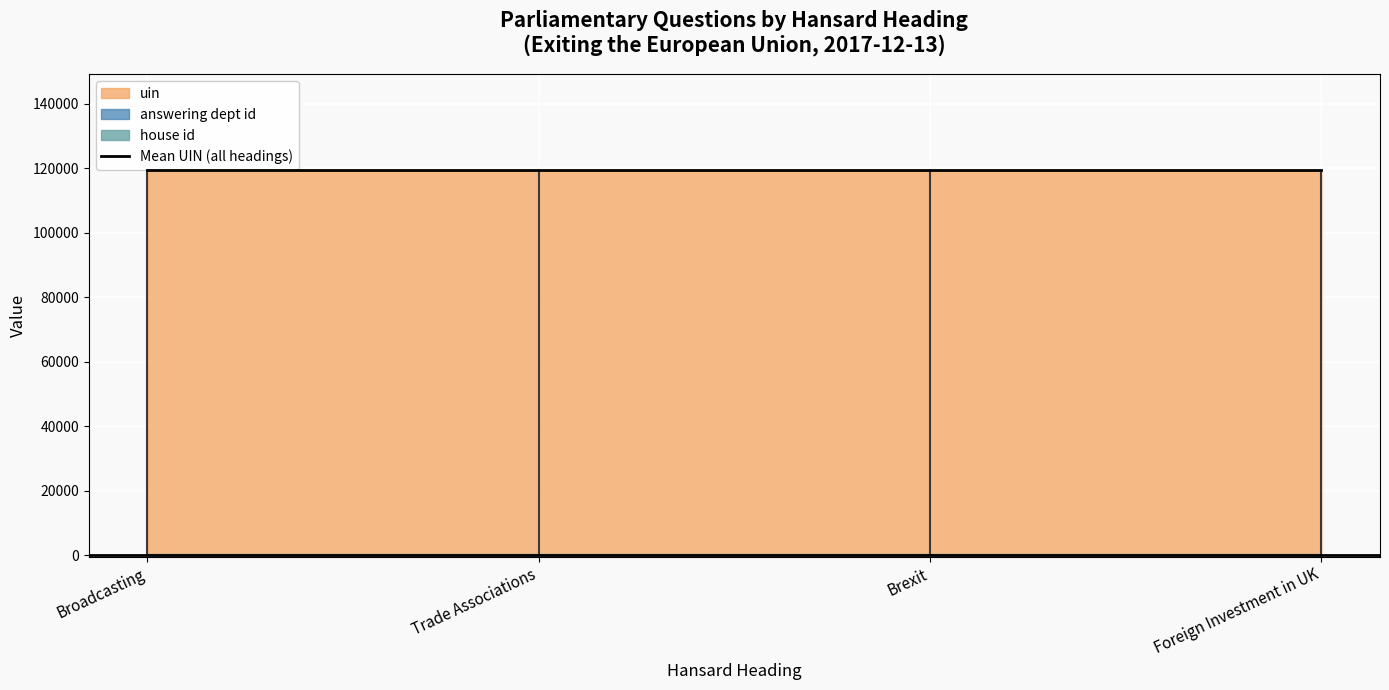

At which label does uin first exceed 119359?

Foreign Investment in UK